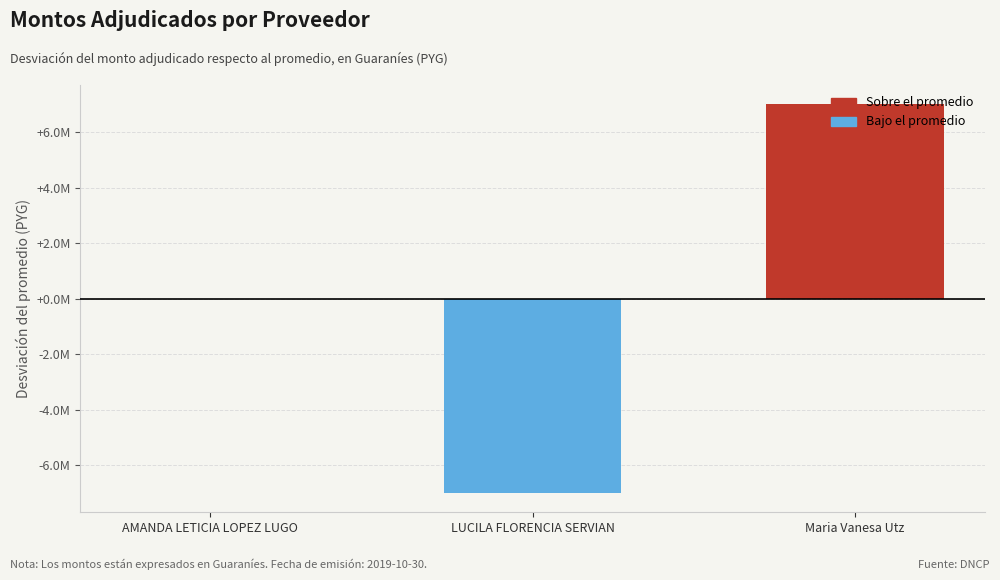

Are the bars horizontal?

No